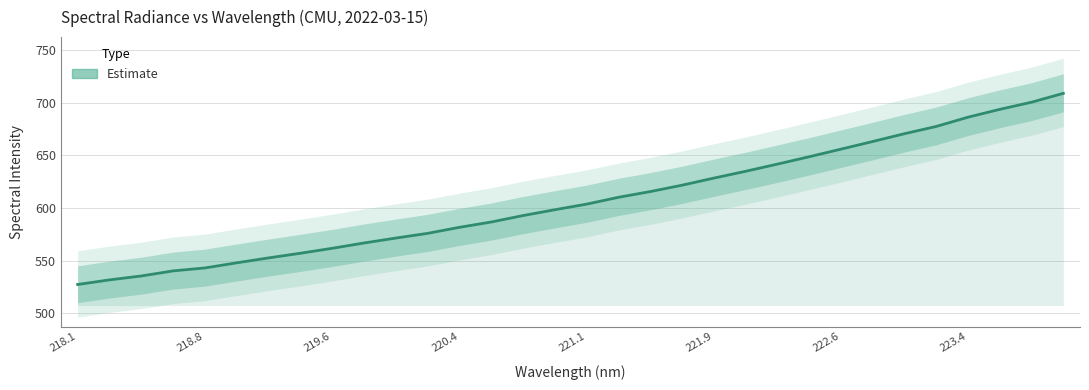

How many values exceed 603?

16